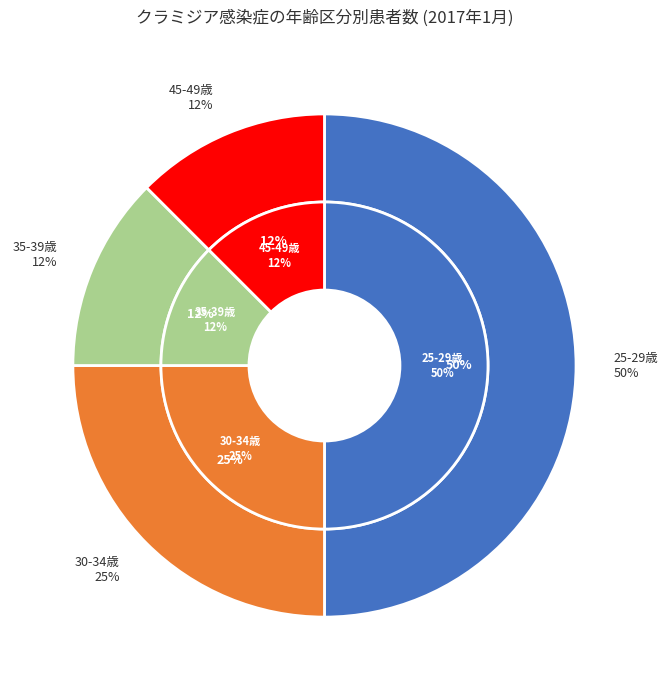

What is the largest slice in the pie chart?

25-29歳